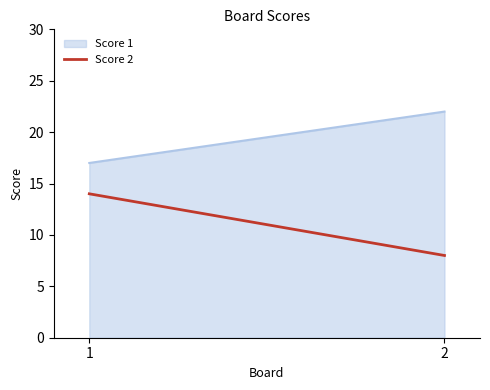

What is the approximate value at 2?

22